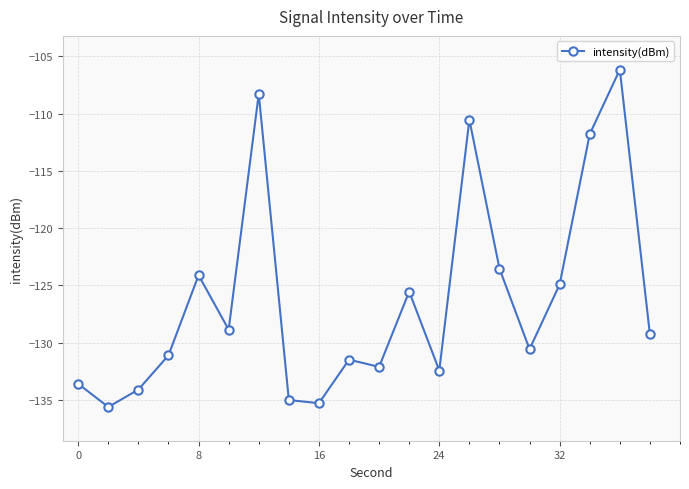

True or false: the data has more than 0 interior local peaks.

True